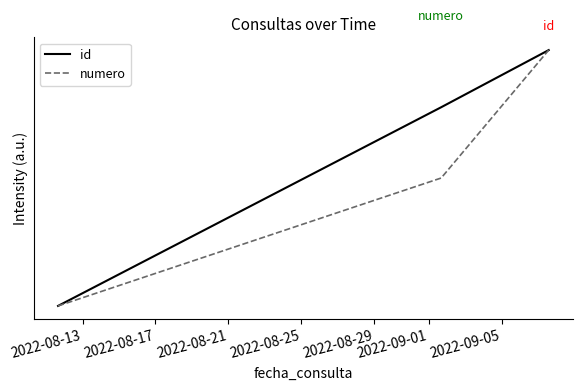

What is the greatest value displayed?

1.0